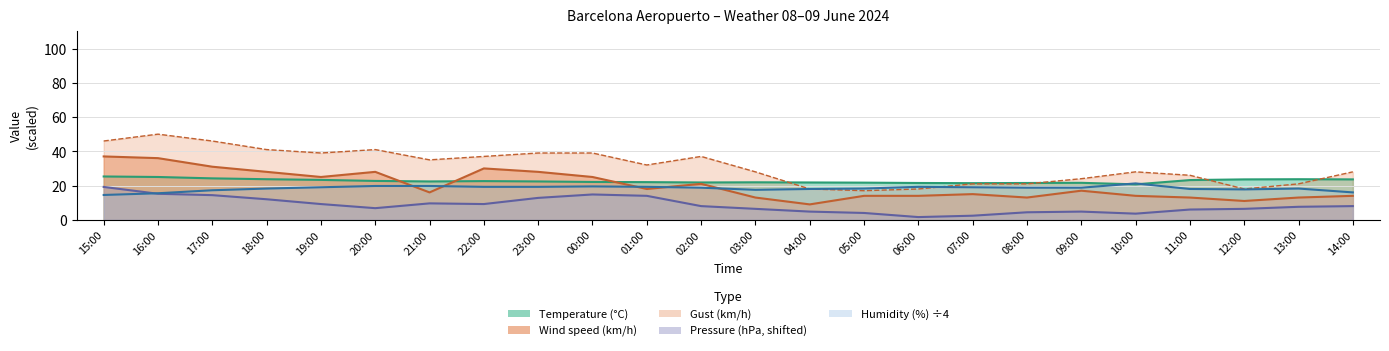

Where do Humidity (%) and Gust (km/h) first cross each other?

06:00 and 07:00